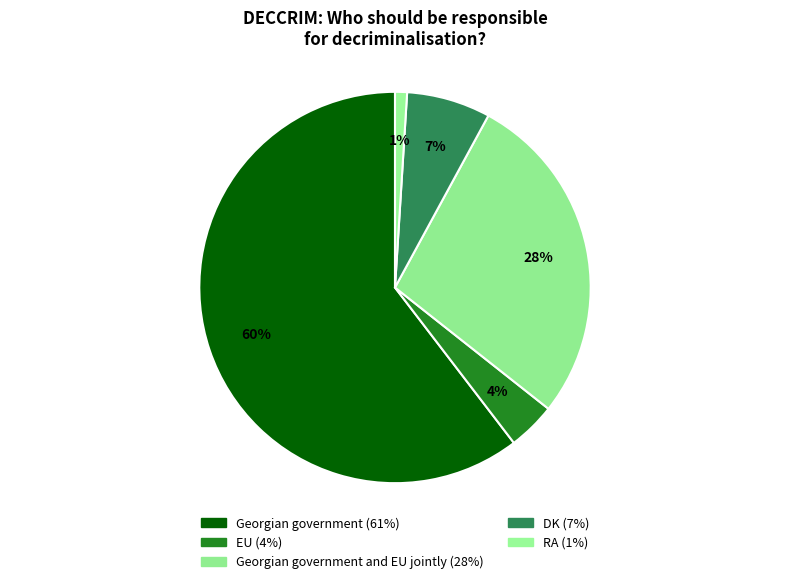

Count the number of slices in the pie.

5